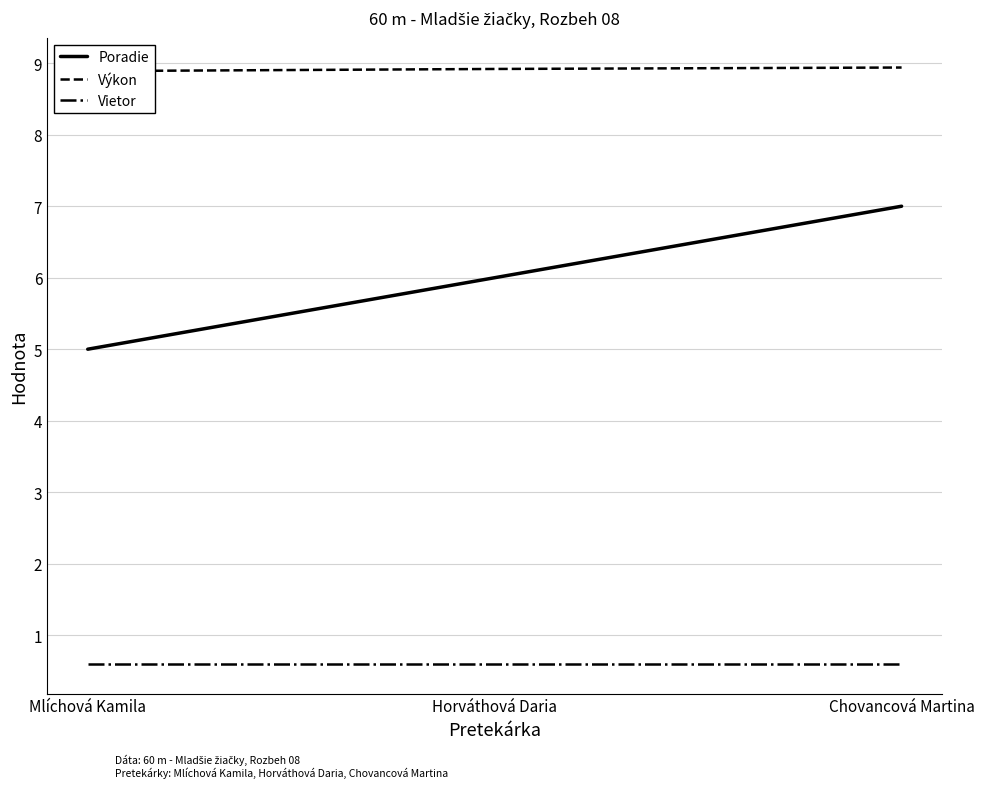

What is the minimum value for Výkon?

8.9